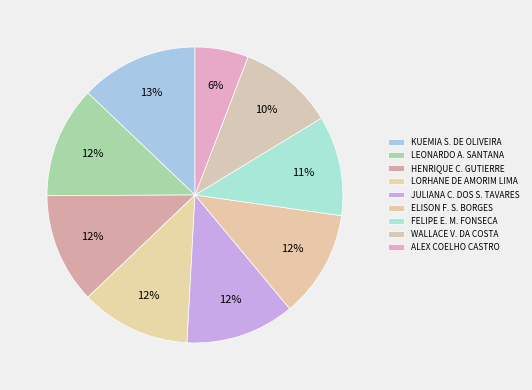

Count the number of slices in the pie.

9